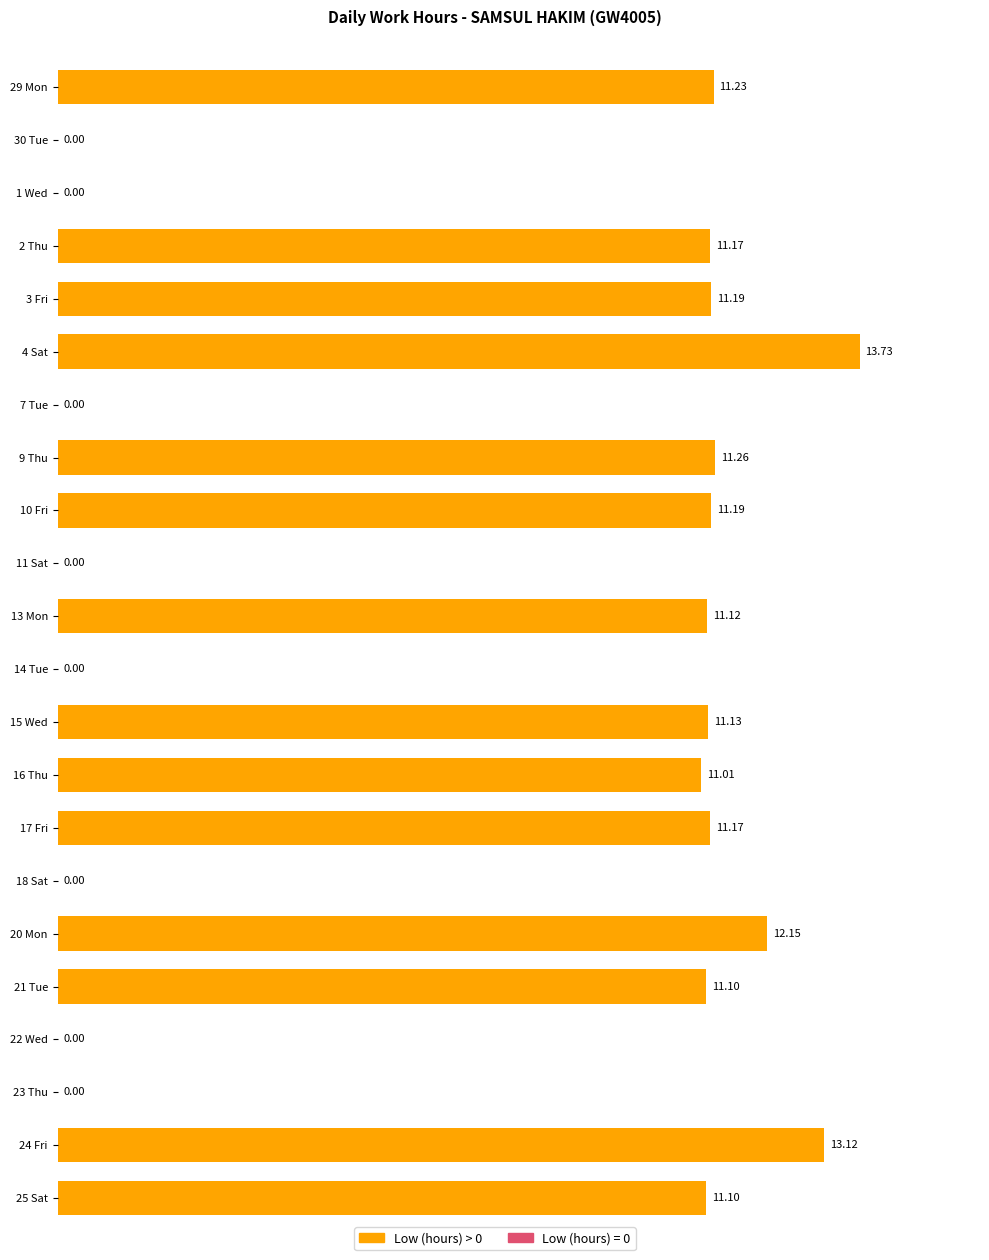

Count the number of categories in the chart.

22